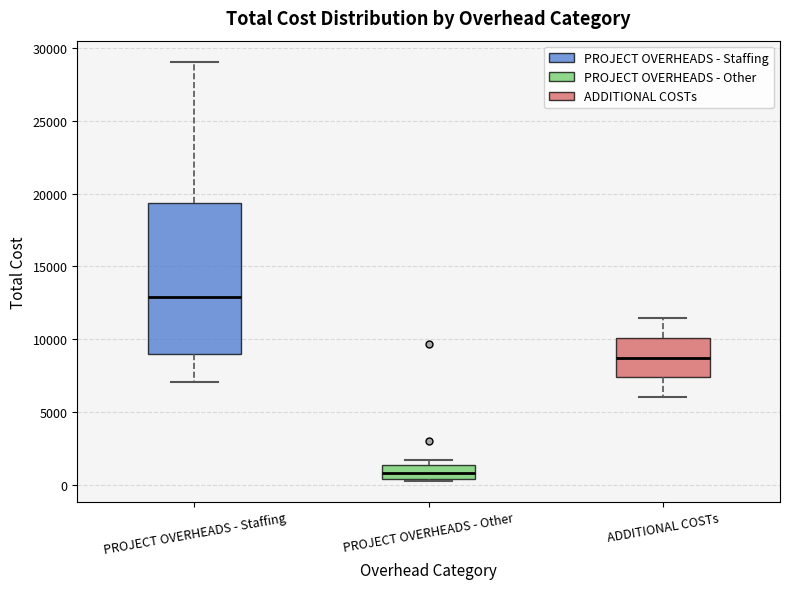

Which box's median line is the highest?

PROJECT OVERHEADS - Staffing